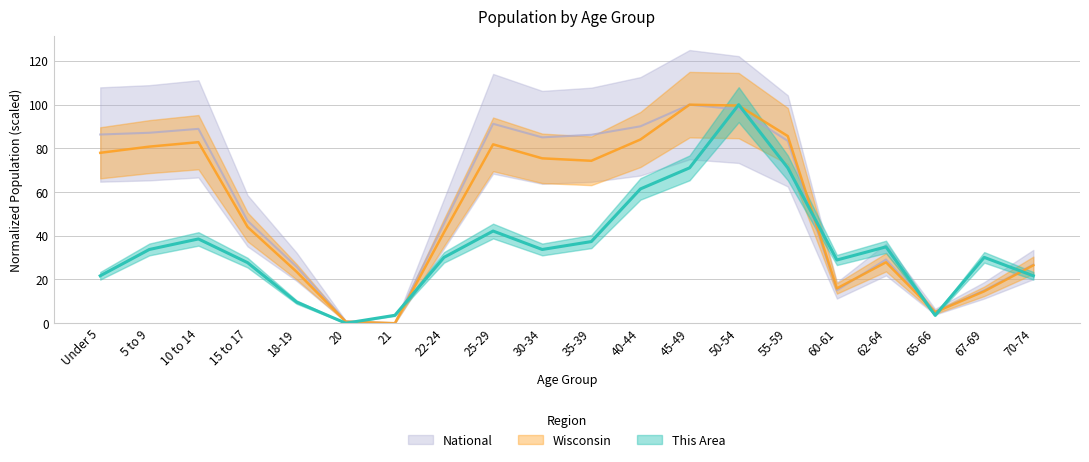

Reading left to right, transcribe all the data shown in this chart.

This Area: Under 5=21.7	5 to 9=33.7	10 to 14=38.6	15 to 17=27.7	18-19=9.6	20=0.0	21=3.6	22-24=30.1	25-29=42.2	30-34=33.7	35-39=37.3	40-44=61.4	45-49=71.1	50-54=100.0	55-59=71.1	60-61=28.9	62-64=34.9	65-66=3.6	67-69=30.1	70-74=21.7
Wisconsin: Under 5=78.0	5 to 9=80.8	10 to 14=82.8	15 to 17=44.0	18-19=23.5	20=0.7	21=0.0	22-24=41.6	25-29=81.8	30-34=75.4	35-39=74.3	40-44=84.1	45-49=100.0	50-54=99.6	55-59=85.6	60-61=15.9	62-64=27.9	65-66=5.0	67-69=14.6	70-74=26.5
National: Under 5=86.3	5 to 9=87.1	10 to 14=88.9	15 to 17=46.9	18-19=25.8	20=0.9	21=0.0	22-24=45.5	25-29=91.2	30-34=85.0	35-39=86.2	40-44=90.1	45-49=100.0	50-54=97.8	55-59=83.4	60-61=15.0	62-64=29.1	65-66=5.3	67-69=15.0	70-74=26.8